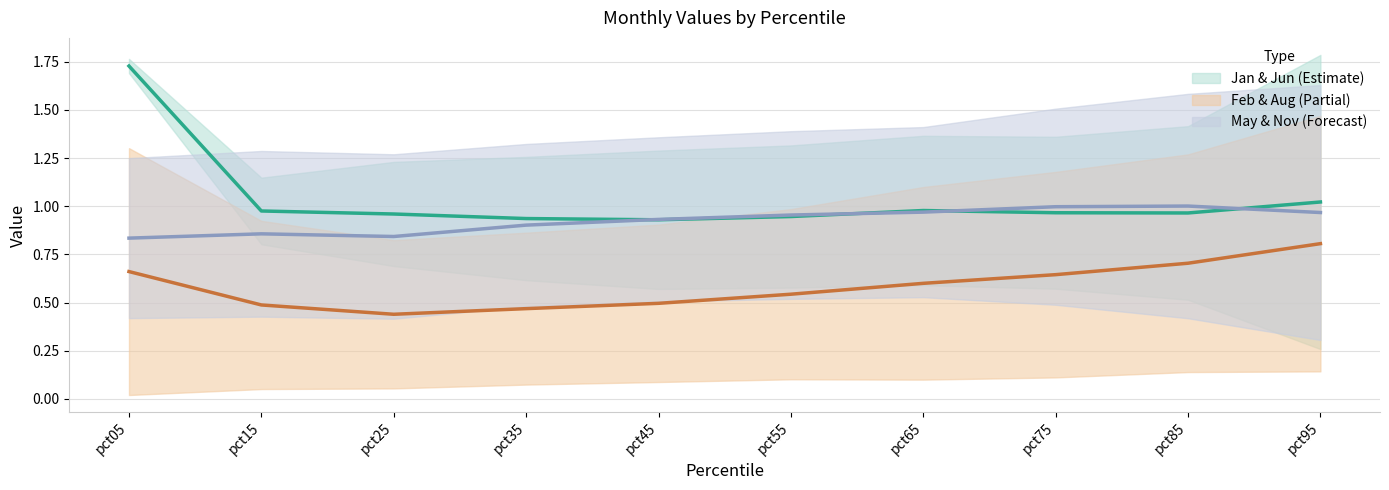

Is this an area chart (filled region under the line)?

No